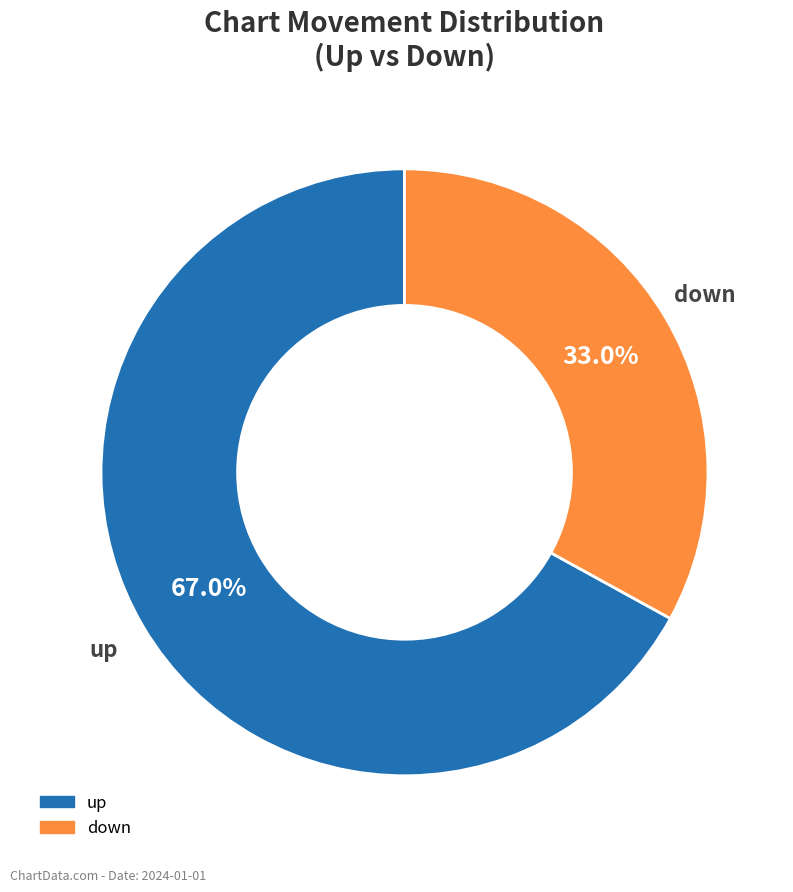

Which slice is the largest?

up